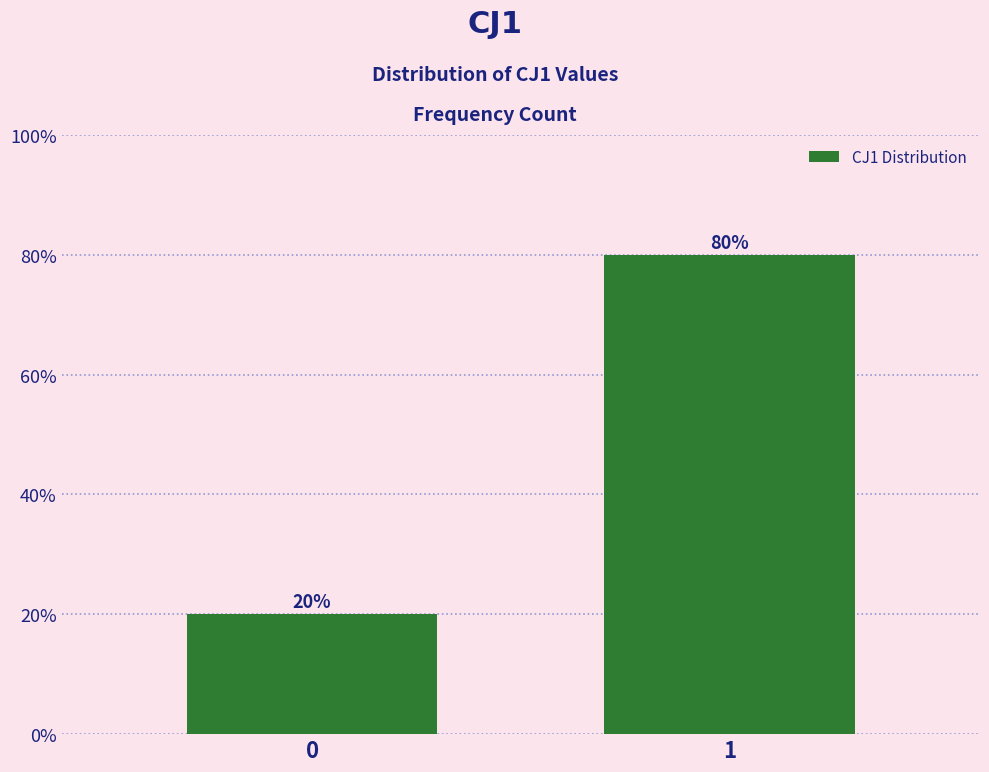

Reading left to right, list all the values displayed in this chart.

0=20	1=80